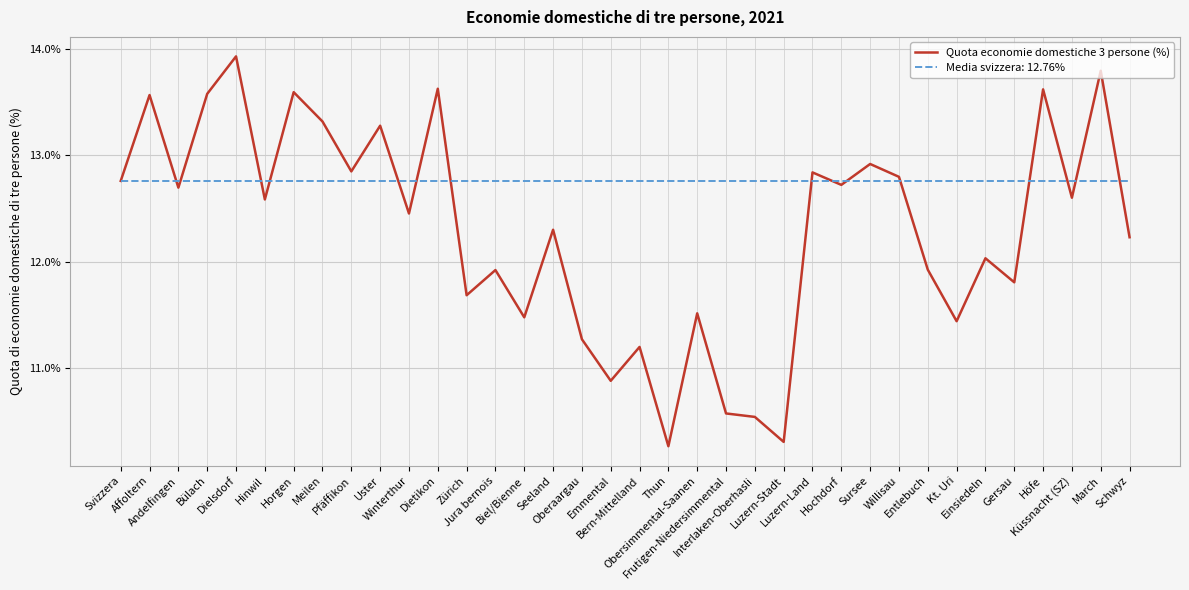

List the series in order of their overall mean, highest first.

Media svizzera: 12.76%, Quota economie domestiche 3 persone (%)